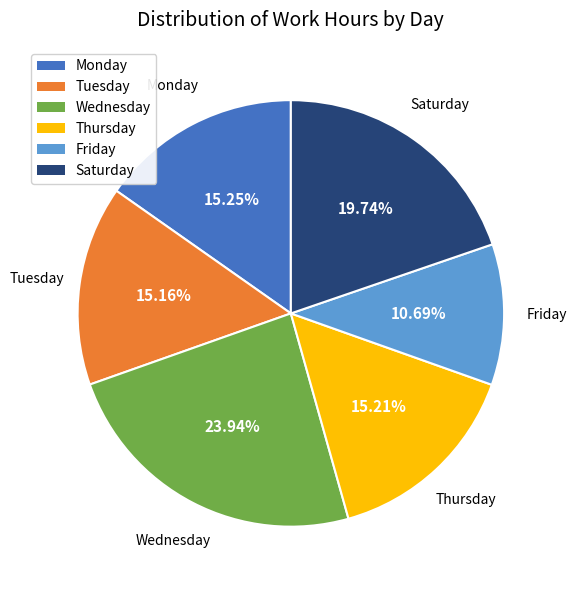

Is there a majority slice in this chart?

No